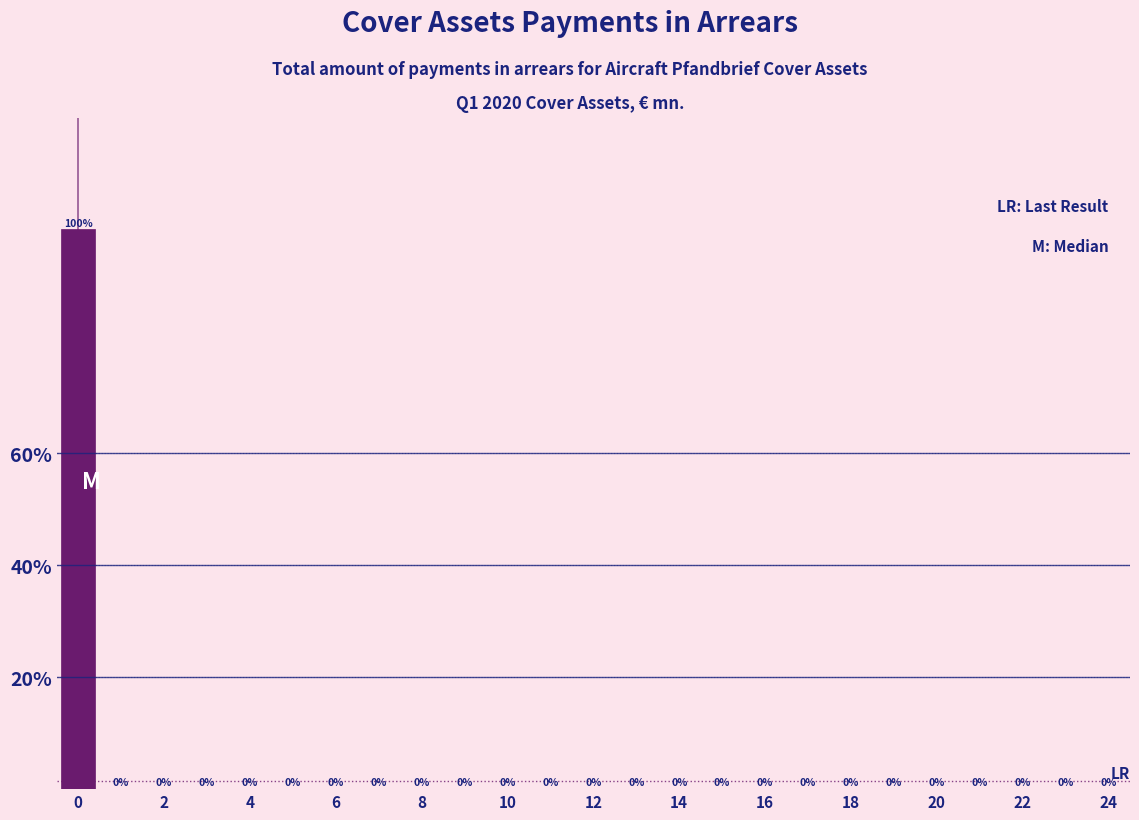

Which range on the x-axis has the tallest bar?

-0.5 to 0.5